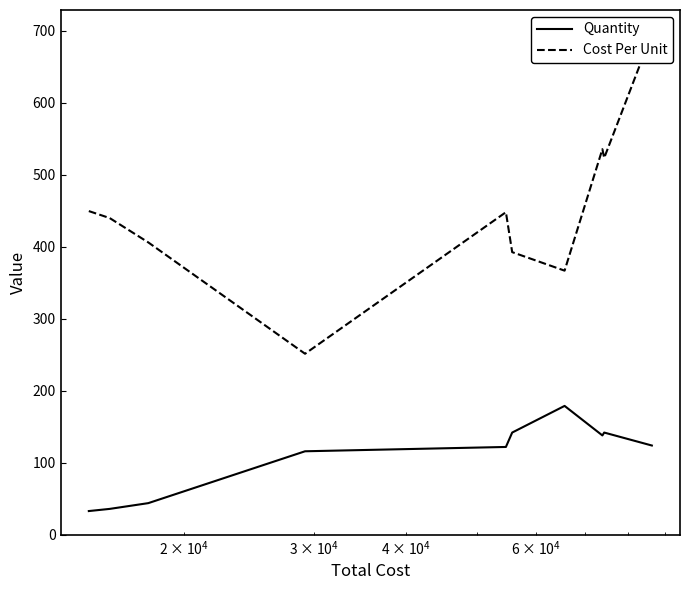

How many lines are shown in the chart?

2